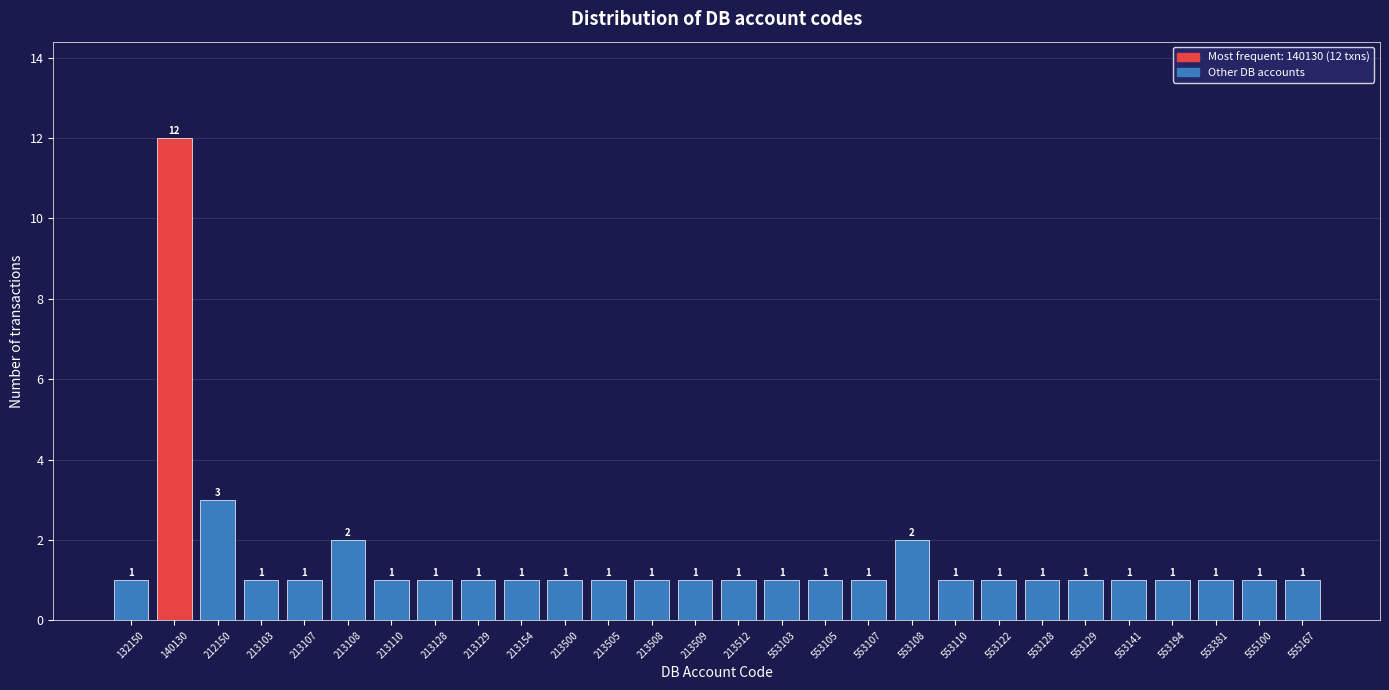

Reading right to left, what are all the values shown in this chart?

555167=1	555100=1	553381=1	553194=1	553141=1	553129=1	553128=1	553122=1	553110=1	553108=2	553107=1	553105=1	553103=1	213512=1	213509=1	213508=1	213505=1	213500=1	213154=1	213129=1	213128=1	213110=1	213108=2	213107=1	213103=1	212150=3	140130=12	132150=1